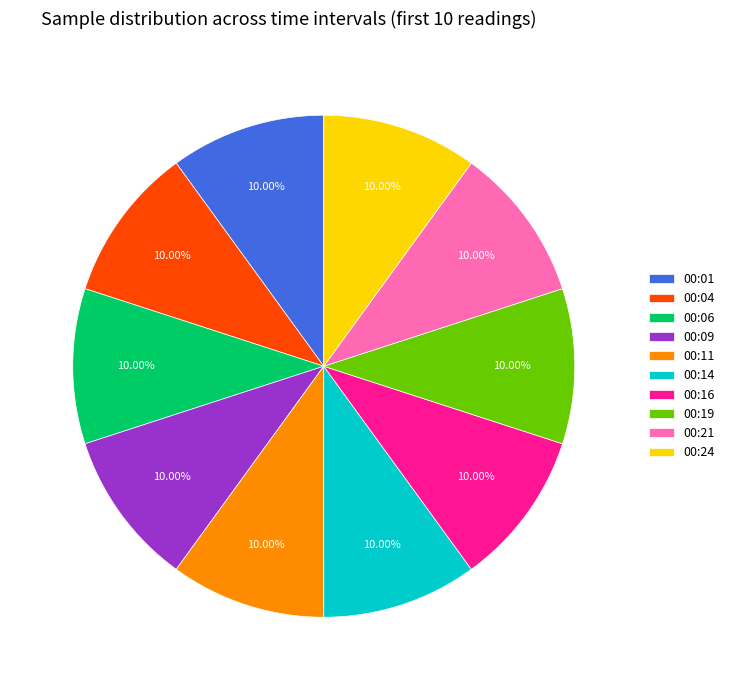

What is the ratio of the value at 00:01 to the value at 00:06?

1.0